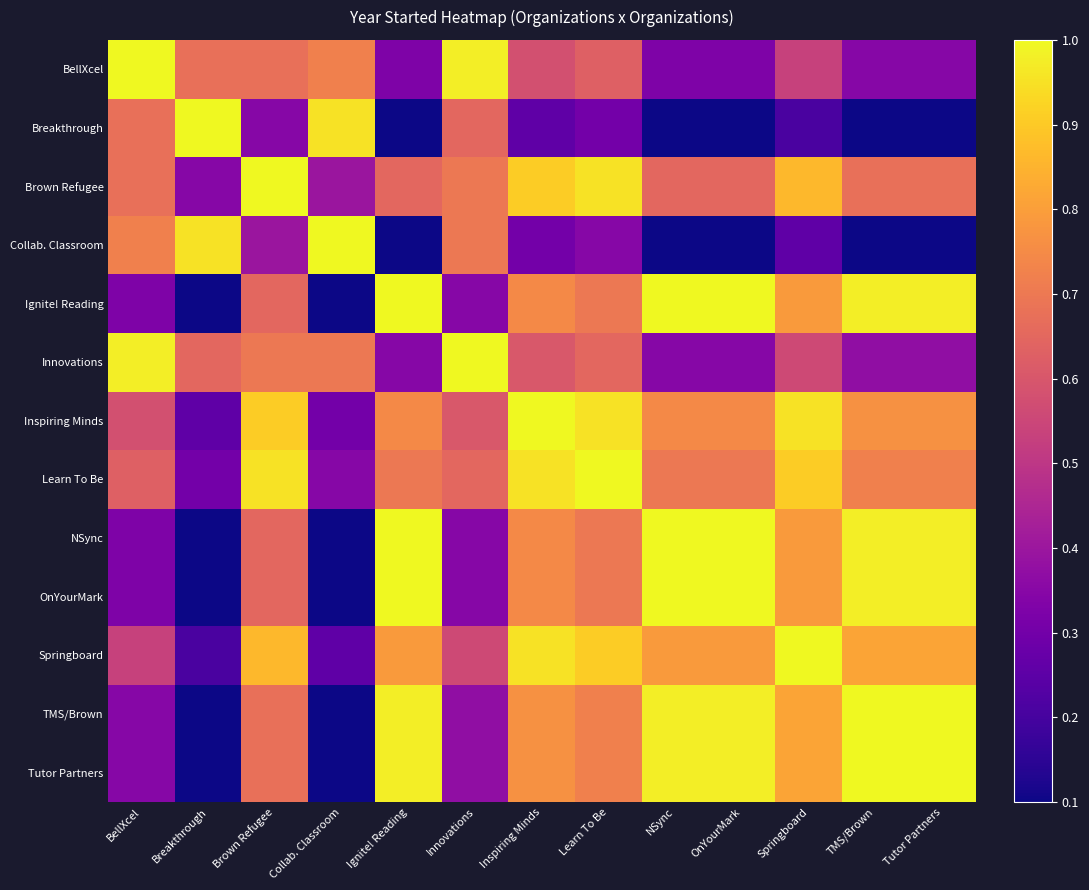

How many distinct data groups are displayed?

13